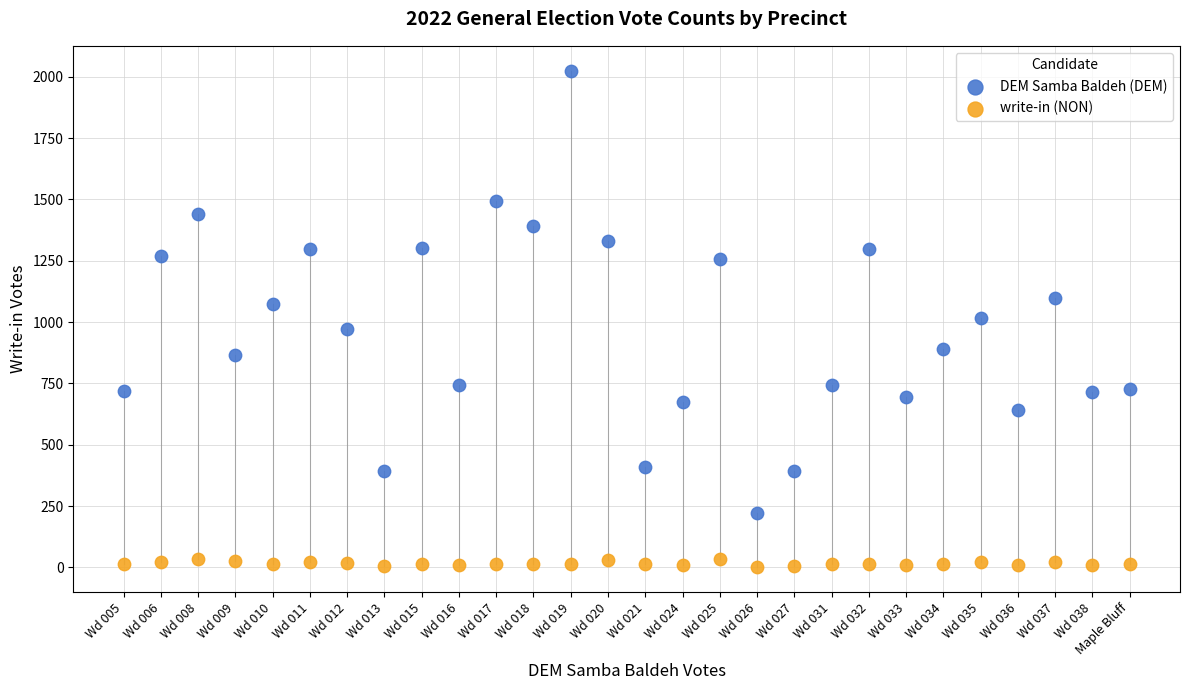

Which series has the largest Y range (max minus min)?

DEM Samba Baldeh (DEM)